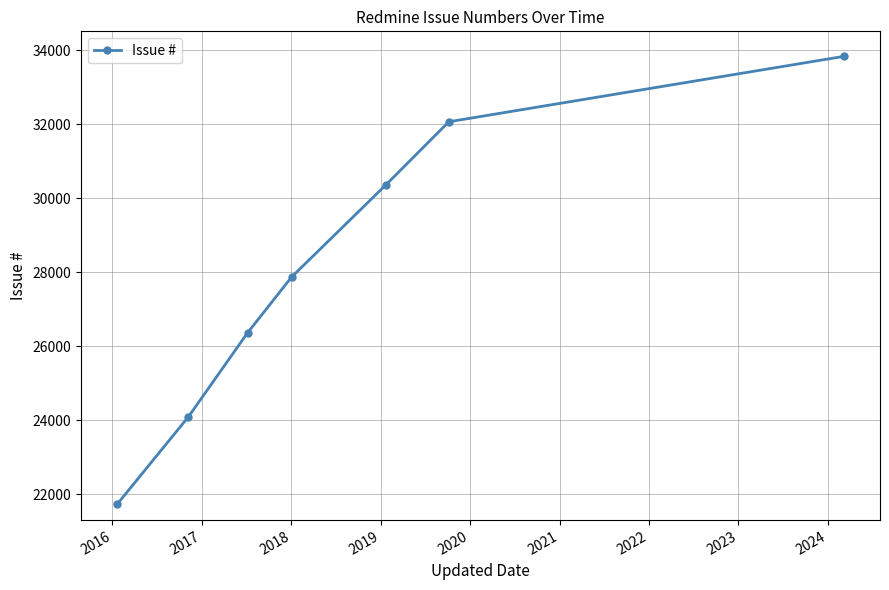

What is the average value?

28045